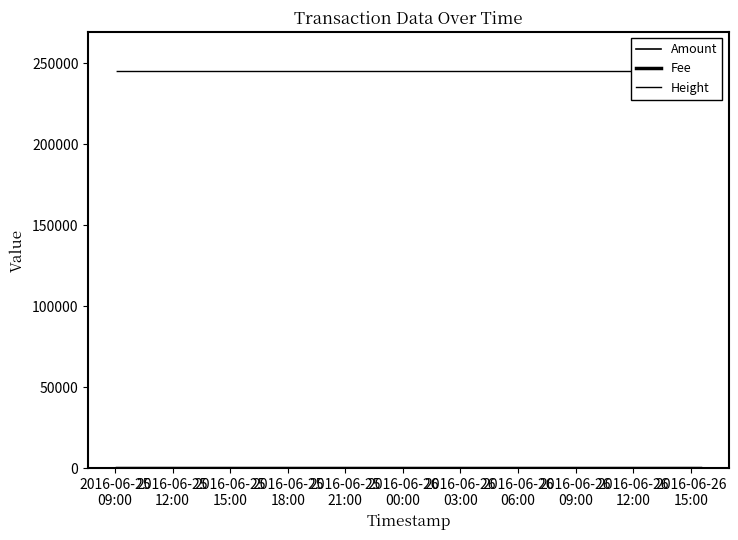

What is the label of the 3rd point from the left?

2016-06-25
15:00